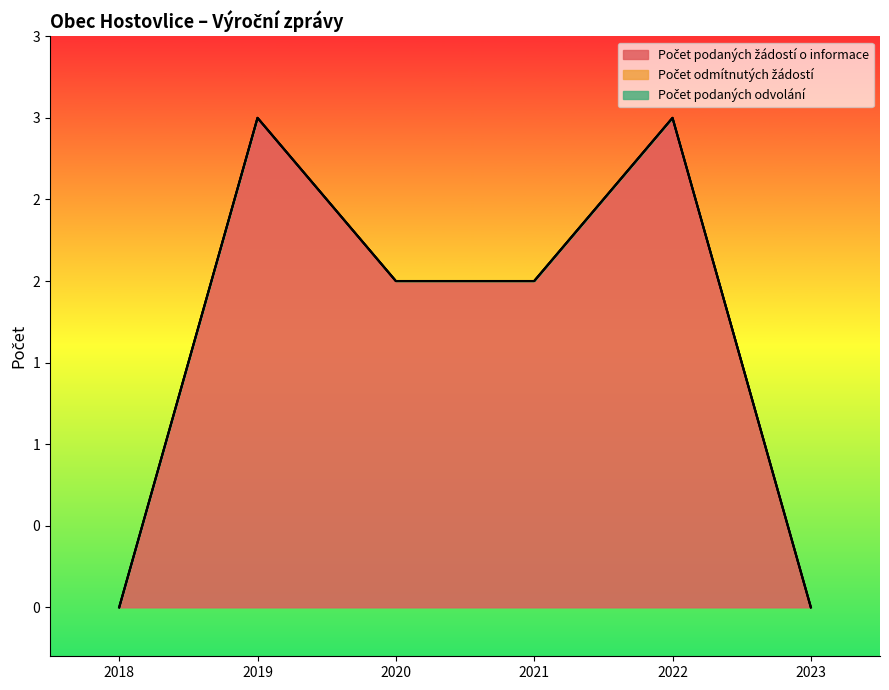

Does the chart display data point markers on the line(s)?

No